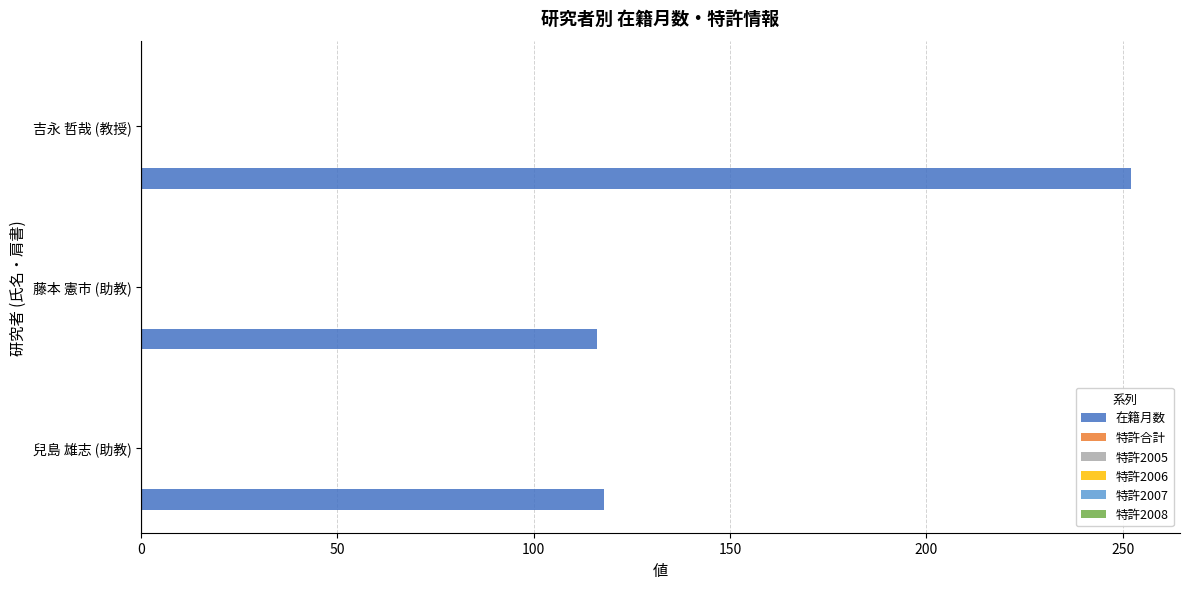

What is the minimum value shown in the chart?

116